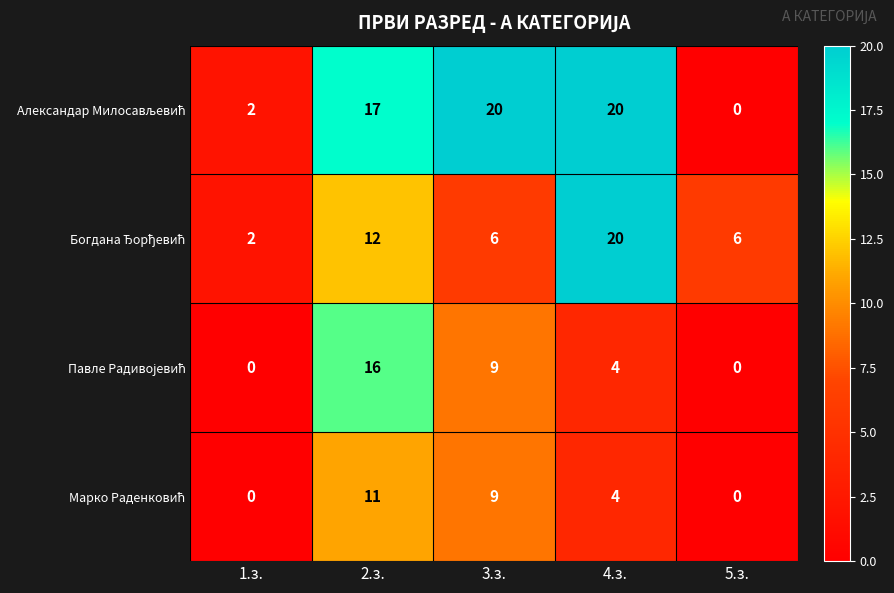

At which category is the sum across all series the highest?

2.з.